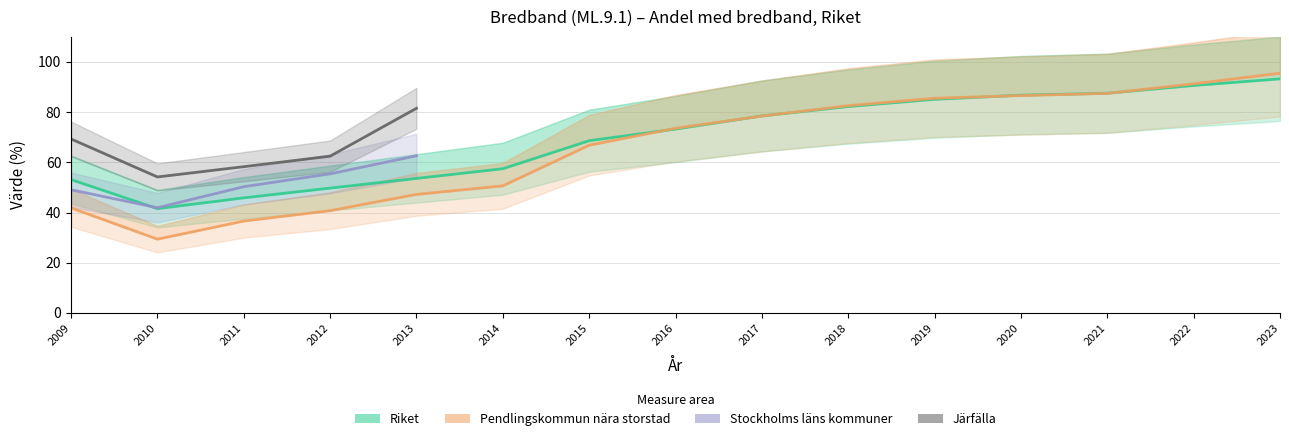

How many data points in Riket are above 73?

8